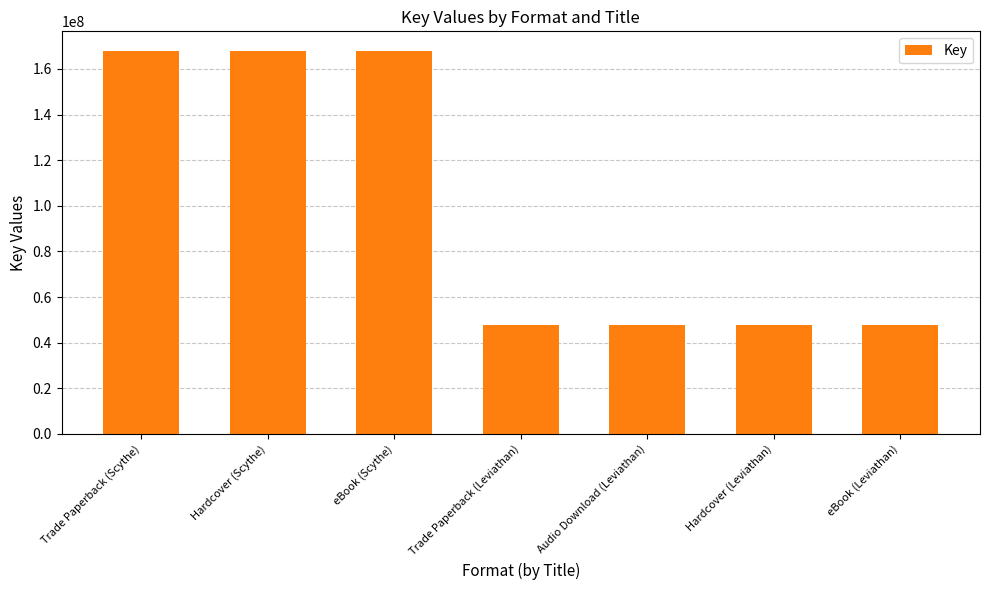

Reading left to right, what are all the values shown in this chart?

Trade Paperback (Scythe)=168081974	Hardcover (Scythe)=168081974	eBook (Scythe)=168081974	Trade Paperback (Leviathan)=47860103	Audio Download (Leviathan)=47860103	Hardcover (Leviathan)=47860103	eBook (Leviathan)=47860103